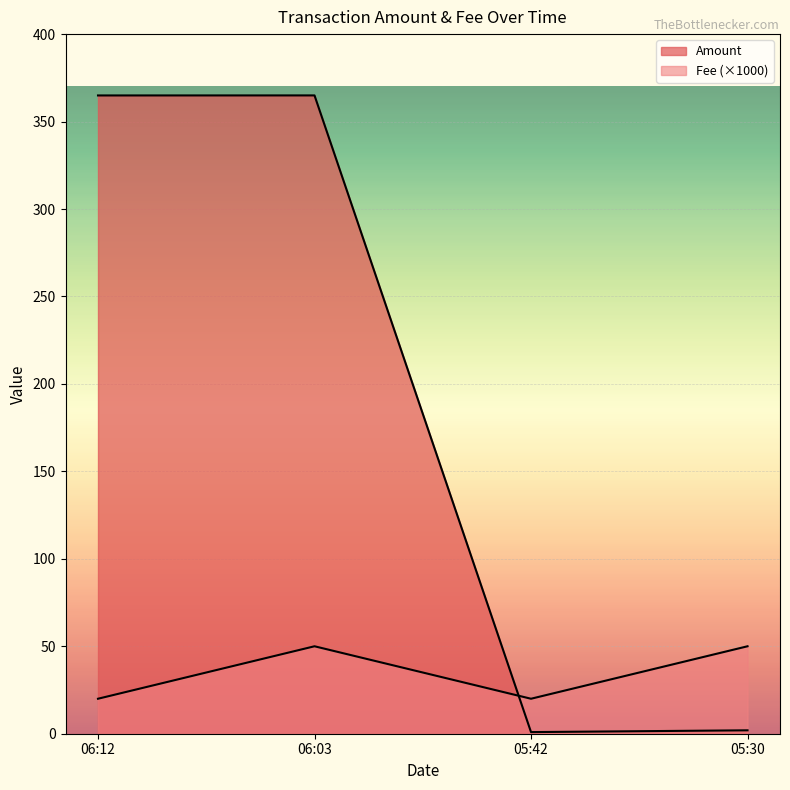

How many distinct data groups are displayed?

2